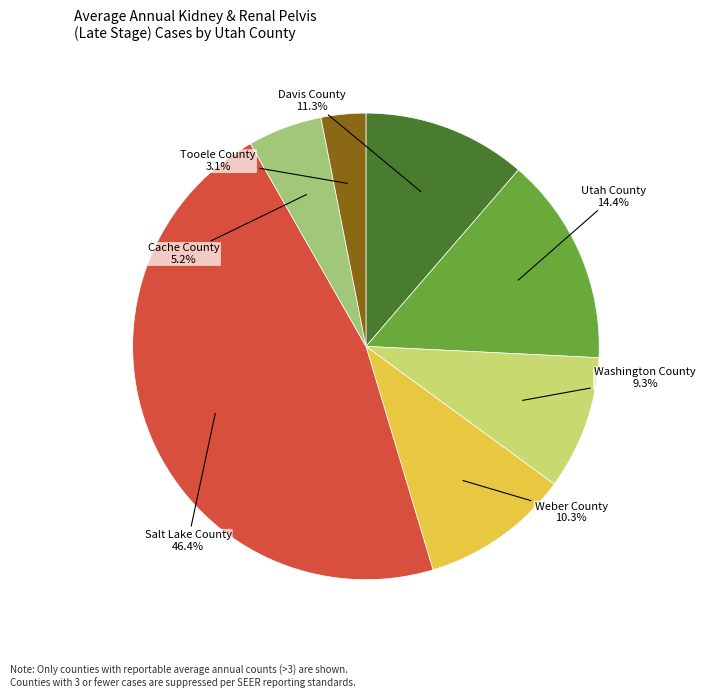

Does Tooele County account for over 50% of the chart?

No